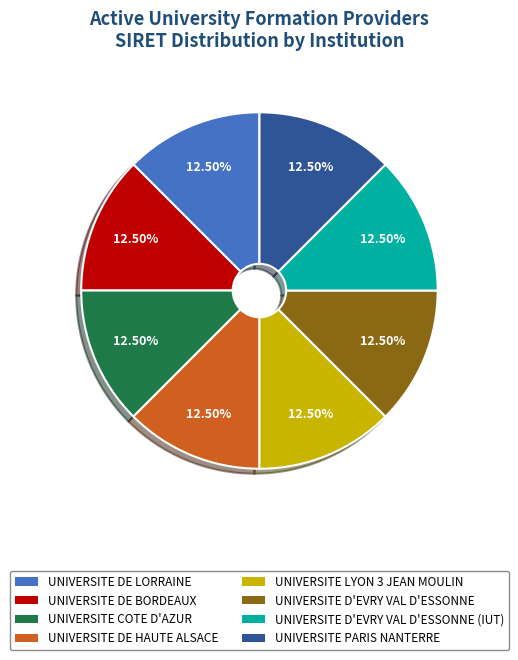

Is there a majority slice in this chart?

No